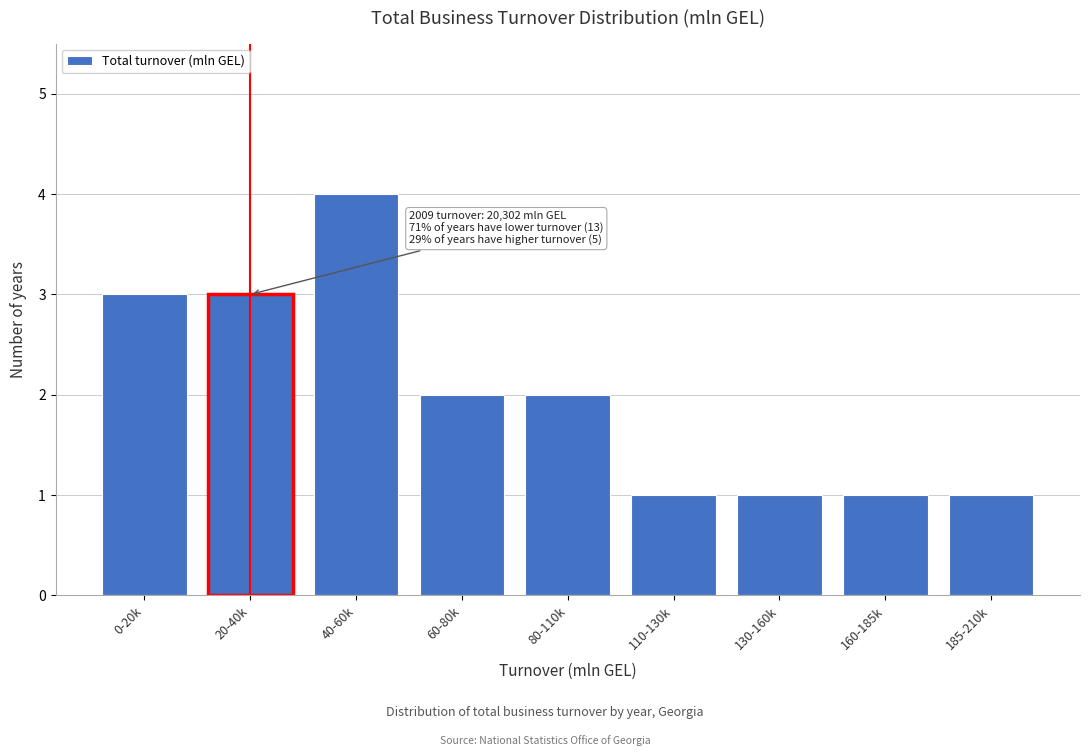

Reading right to left, extract all data points from this chart.

185-210k=1	160-185k=1	130-160k=1	110-130k=1	80-110k=2	60-80k=2	40-60k=4	20-40k=3	0-20k=3